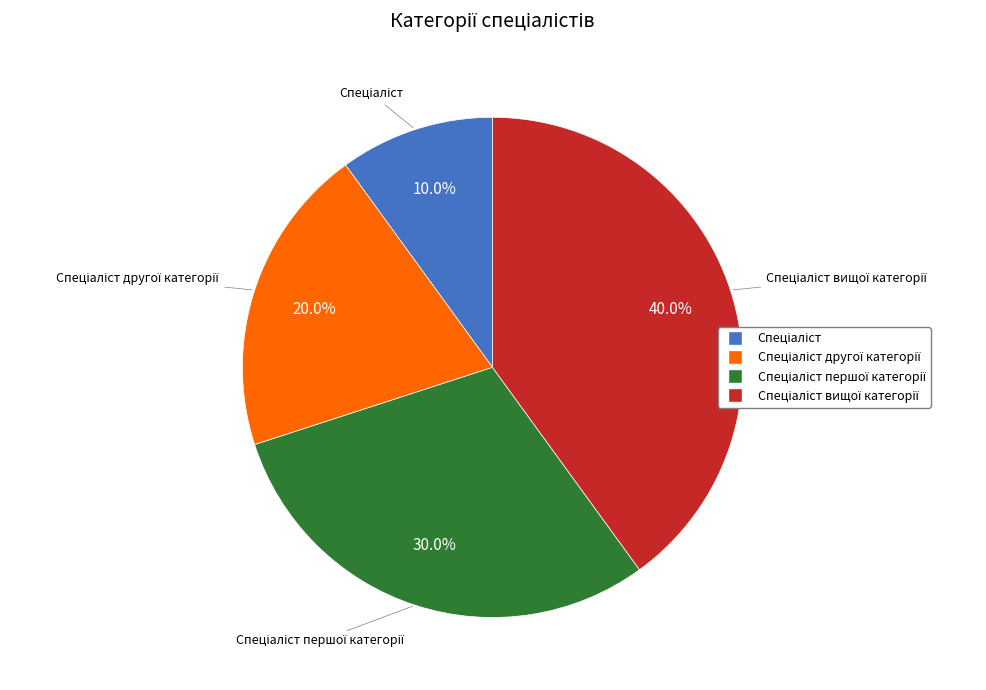

Is there any slice that represents more than half of the pie?

No